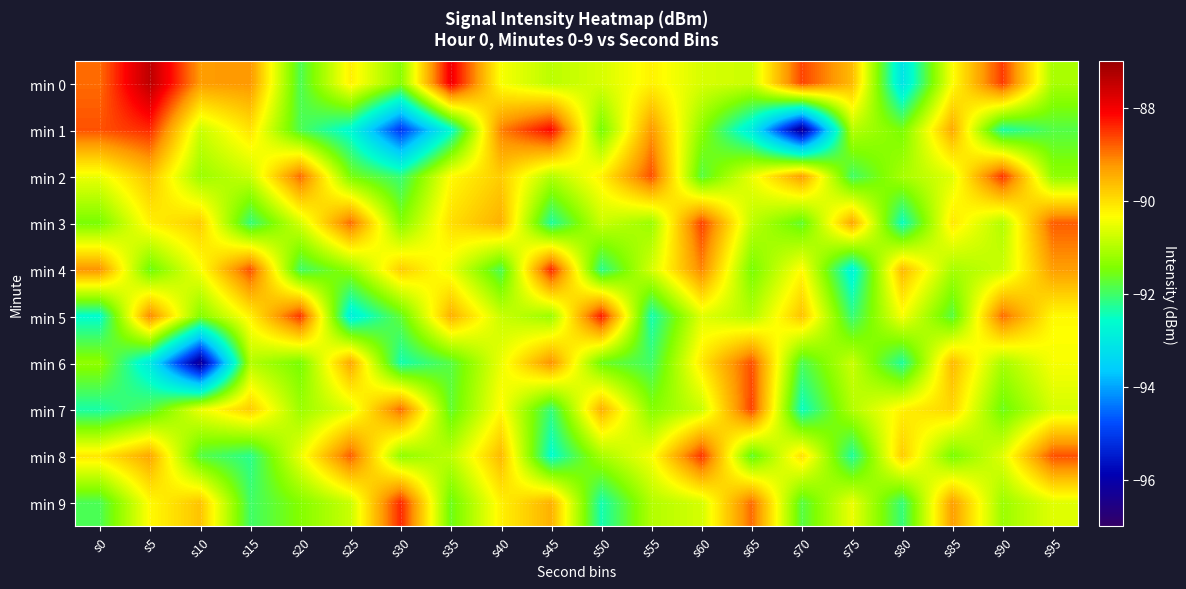

What is the maximum value shown in the chart?

-87.4